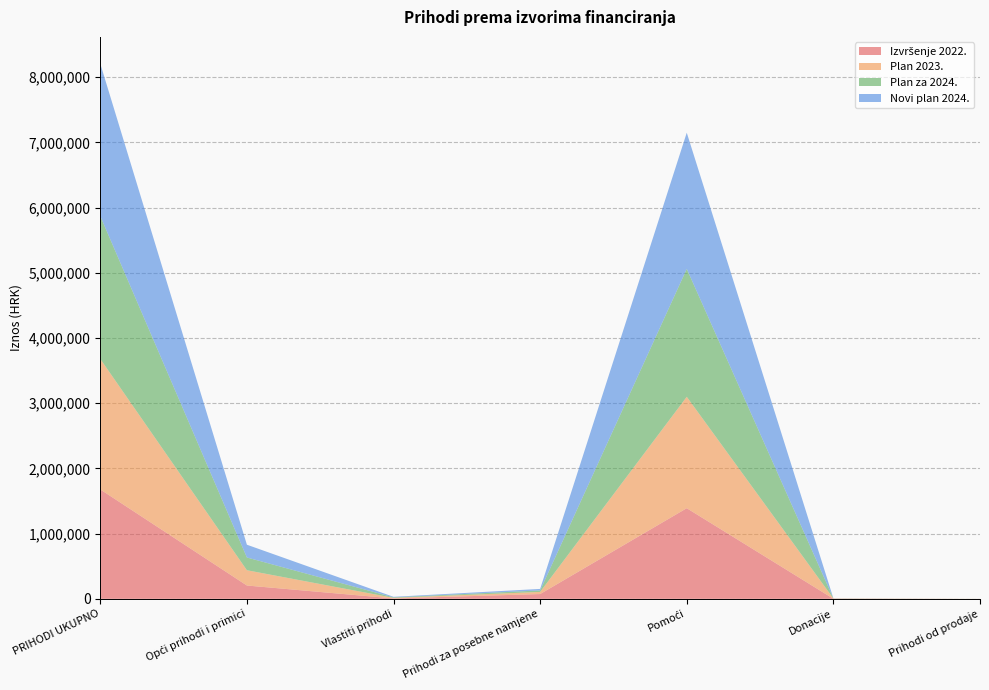

Reading left to right, what are all the values shown in this chart?

Izvršenje 2022.: 1678855	205026	6665	74230	1390954	1885	171
Plan 2023.: 2001360	234194	8891	32402	1708294	4102	900
Plan za 2024.: 2191883	195807	8000	23100	1962479	1400	102
Novi plan 2024.: 2337137	195807	8000	23100	2088391	1400	102